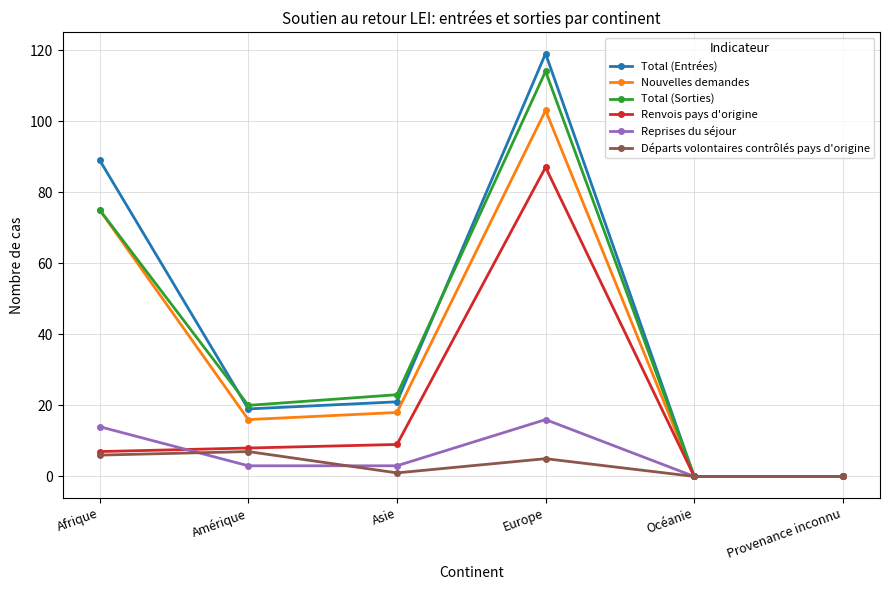

How many distinct data groups are displayed?

6